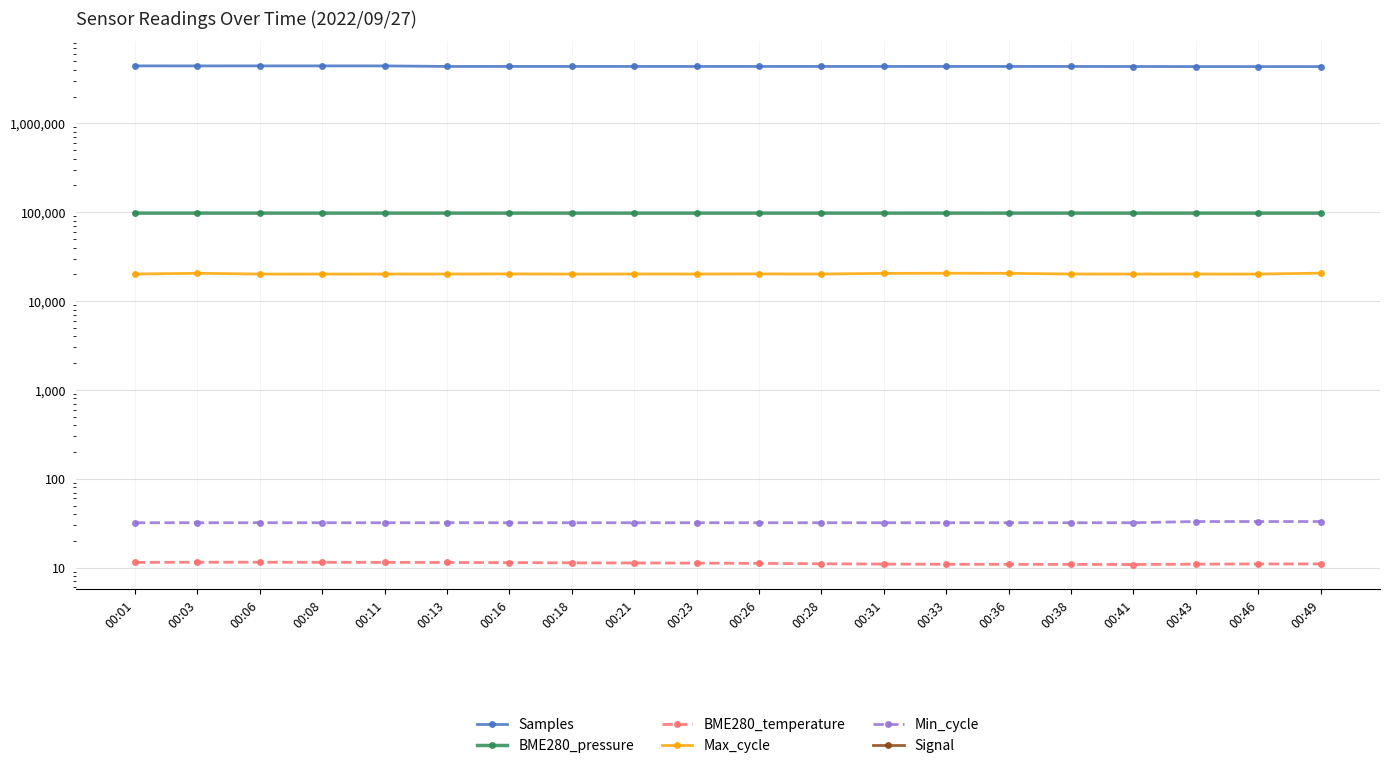

In BME280_pressure, how many points are higher than both neighbors (excluding endpoints)?

3